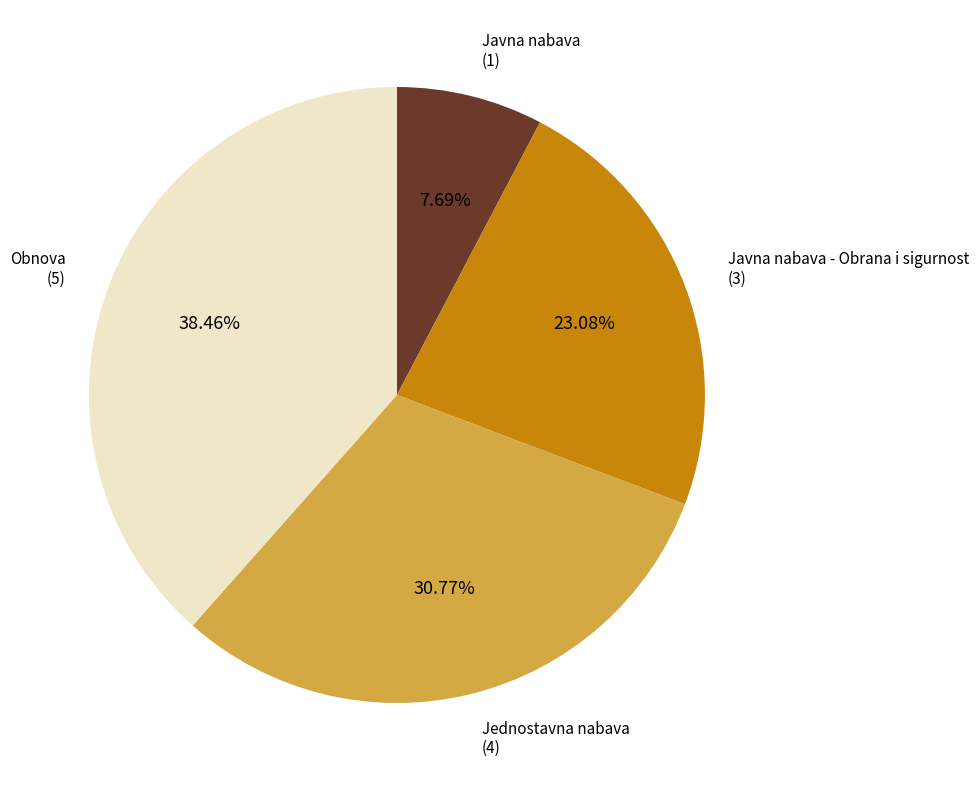

Which has a higher value, Javna nabava - Obrana i sigurnost or Javna nabava?

Javna nabava - Obrana i sigurnost